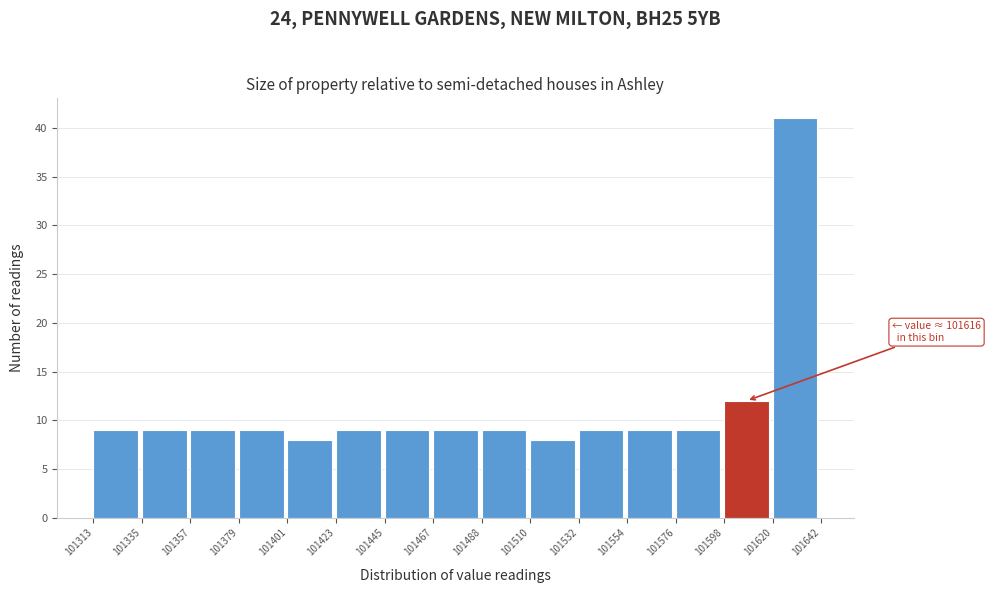

Over which range of the x-axis is the bar tallest?

101620 to 101642